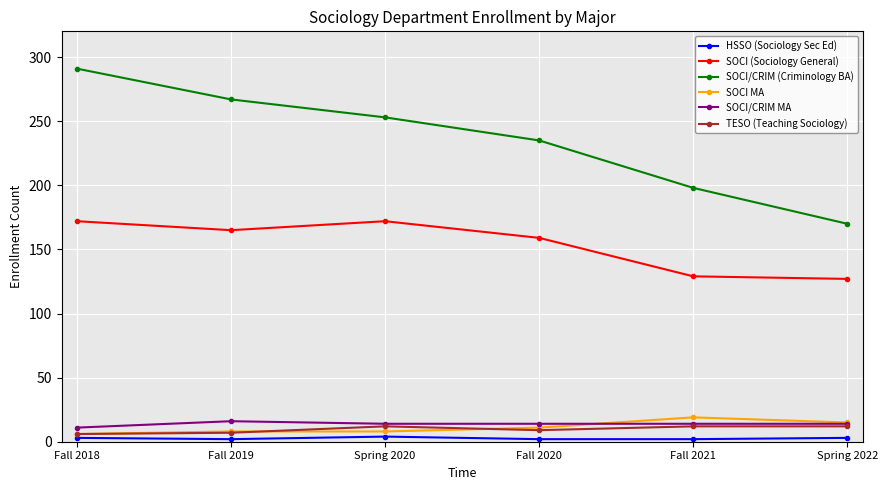

Between Spring 2020 and Fall 2020, which series saw the biggest shift?

SOCI/CRIM (Criminology BA)